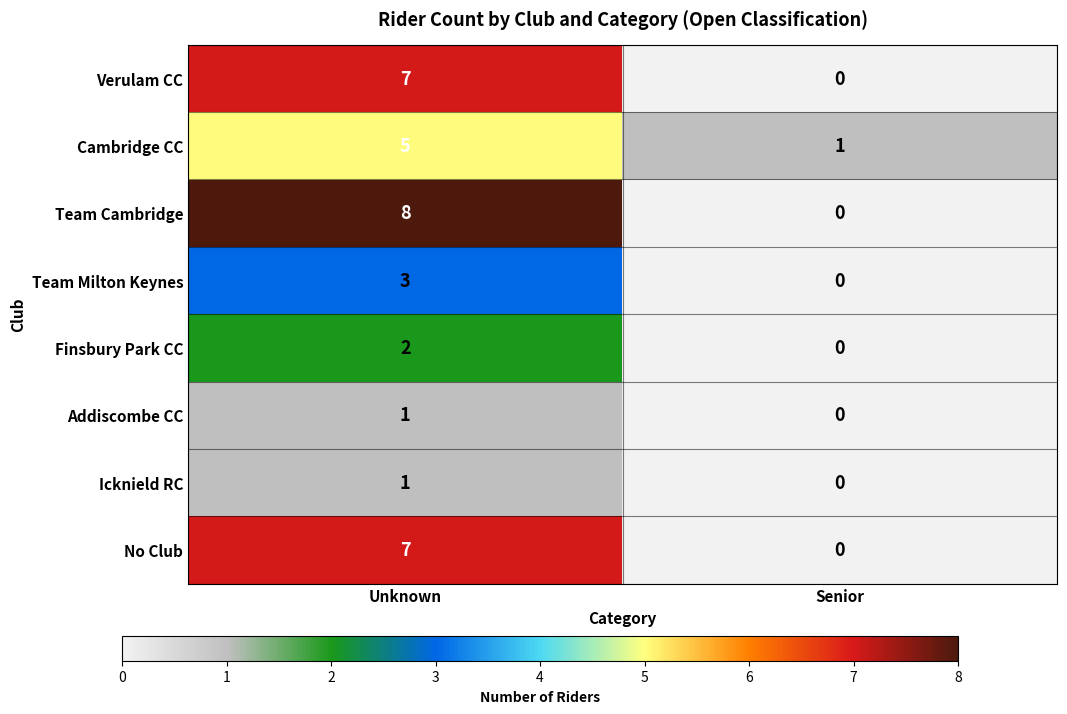

What is the sum of all Team Cambridge values?

8